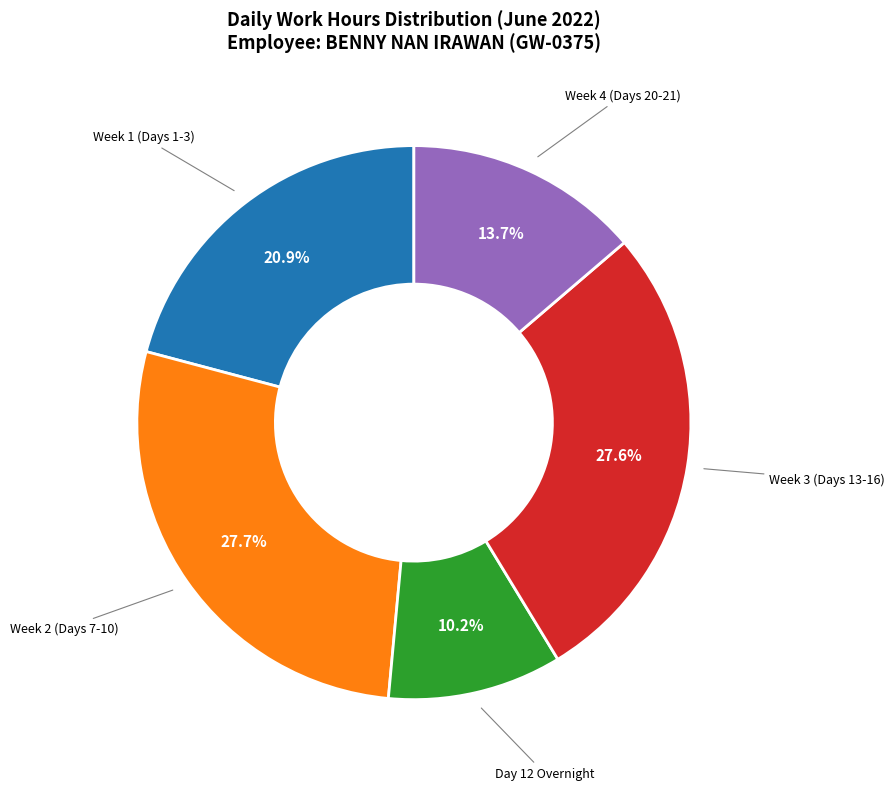

What percentage do Week 3 (Days 13-16) and Week 4 (Days 20-21) together represent?

41.3%